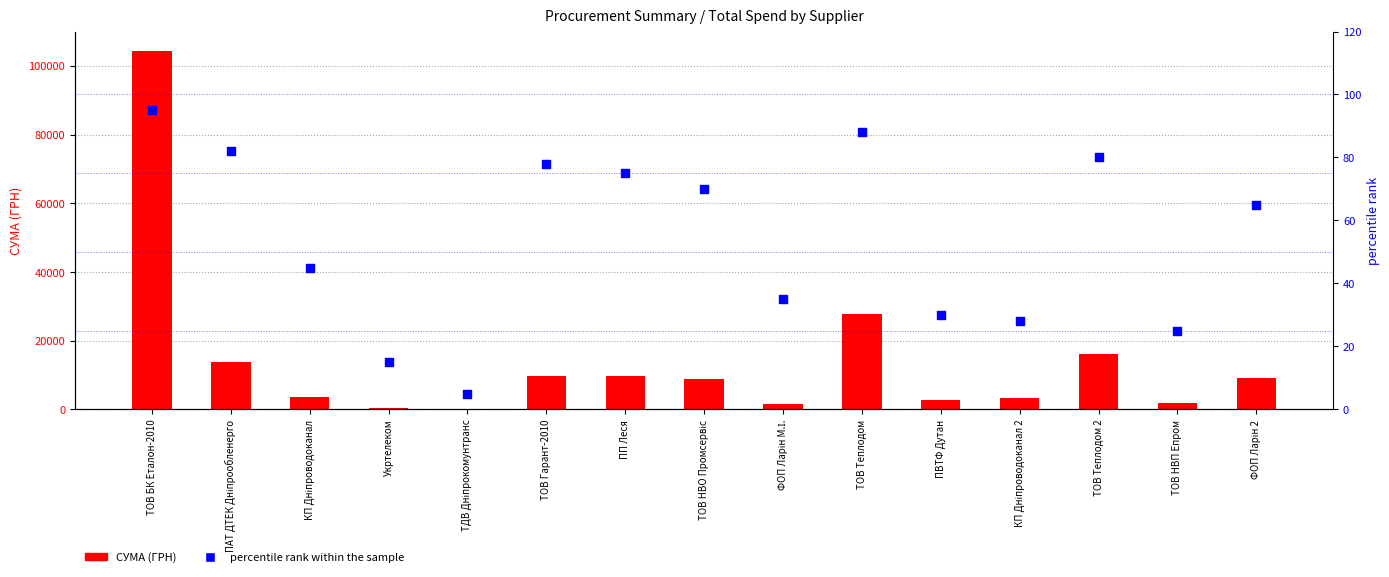

Is the value of СУМА (ГРН) at ПВТФ Дутан greater than the value of percentile rank within the sample at ФОП Ларін 2?

Yes